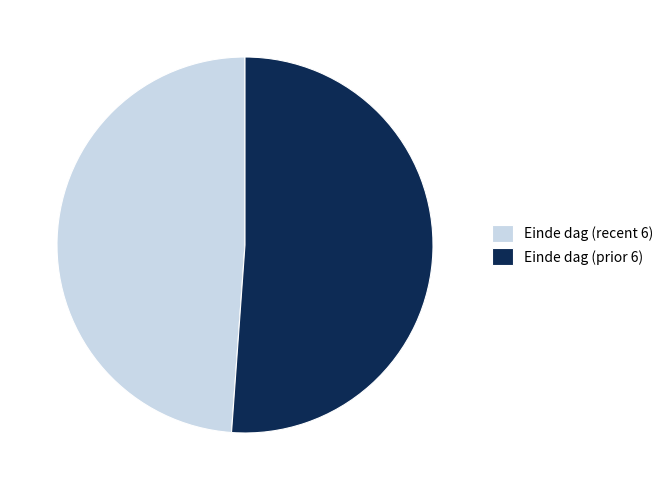

True or false: Einde dag (prior 6) accounts for 51% of the total.

True